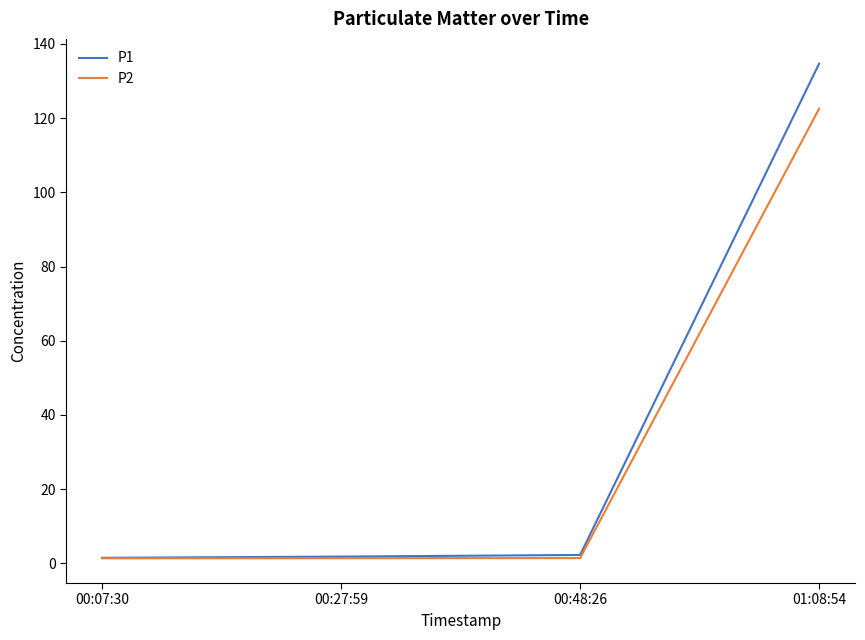

Rank the series by their maximum value, from highest to lowest.

P1, P2